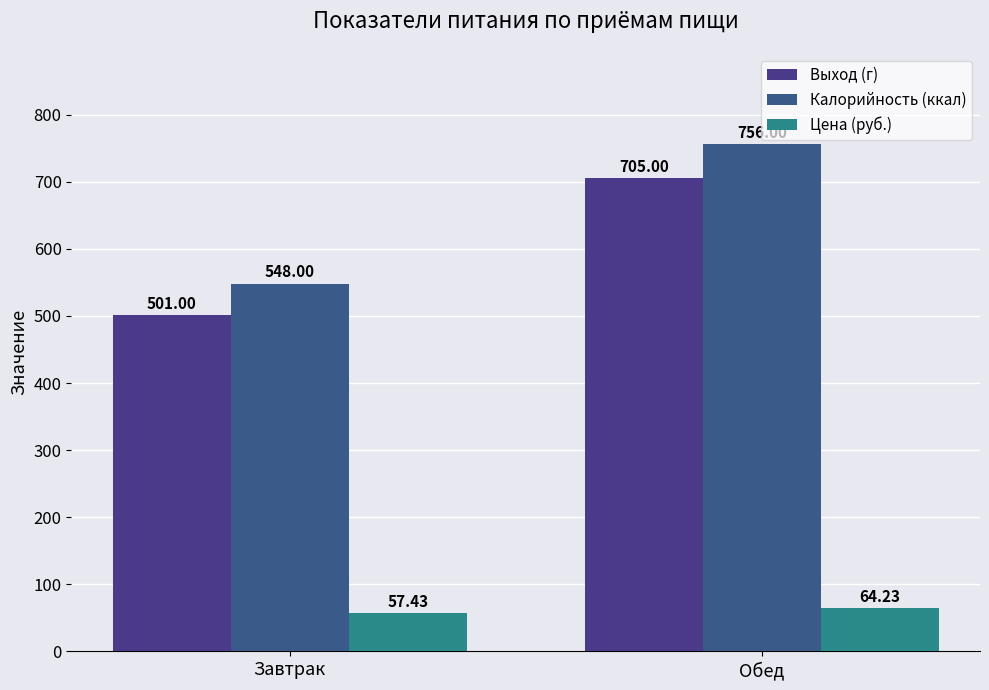

What is the difference between the highest and lowest values at Обед?

691.8